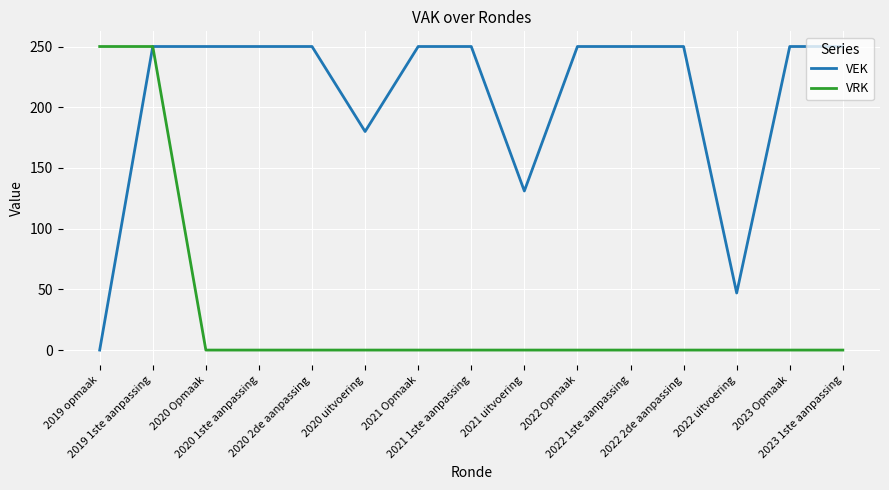

Between 2019 1ste aanpassing and 2022 uitvoering, which series saw the biggest shift?

VRK